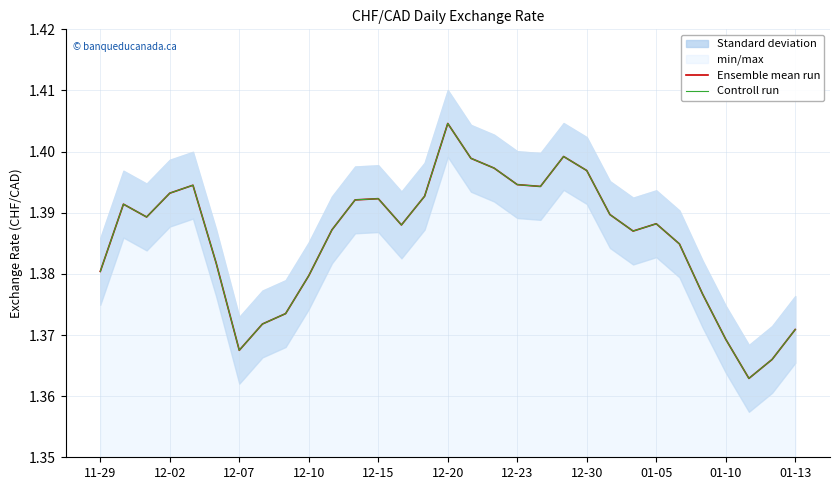

True or false: Ensemble mean run and Controll run intersect in this chart.

False